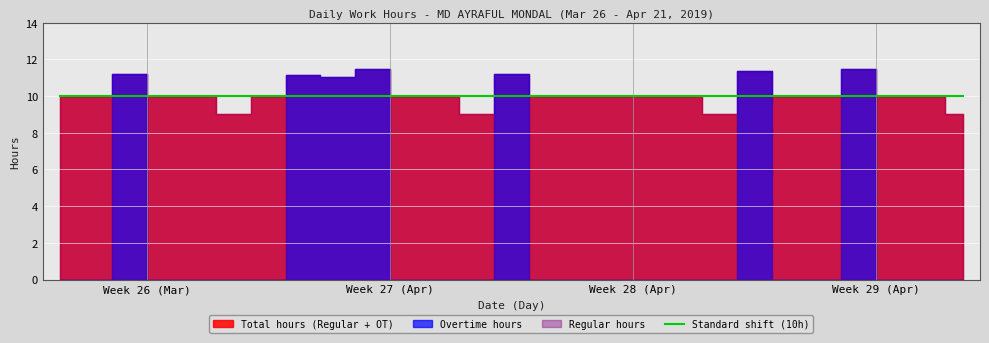

How many intersections are there between Regular_hours and Overtime_hours?

10